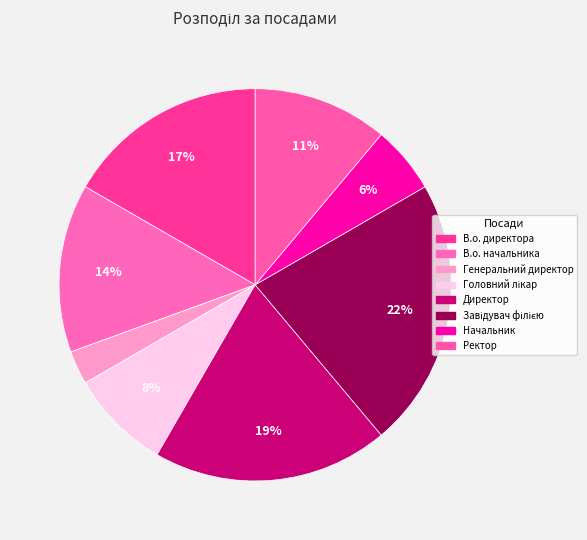

To the nearest percent, what portion does Начальник represent?

6%